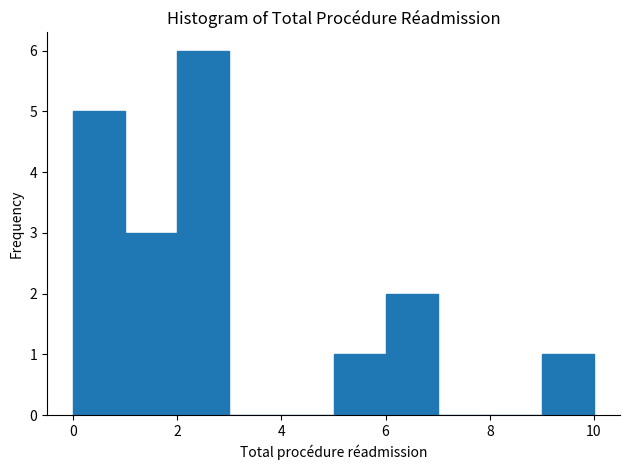

Reading left to right, list every bar in this chart as the range it spans on the x-axis followed by its height. The values are not printed on the chart, so give them approximately, as read against the axis.

0 to 1: 5
1 to 2: 3
2 to 3: 6
3 to 4: 0
4 to 5: 0
5 to 6: 1
6 to 7: 2
7 to 8: 0
8 to 9: 0
9 to 10: 1